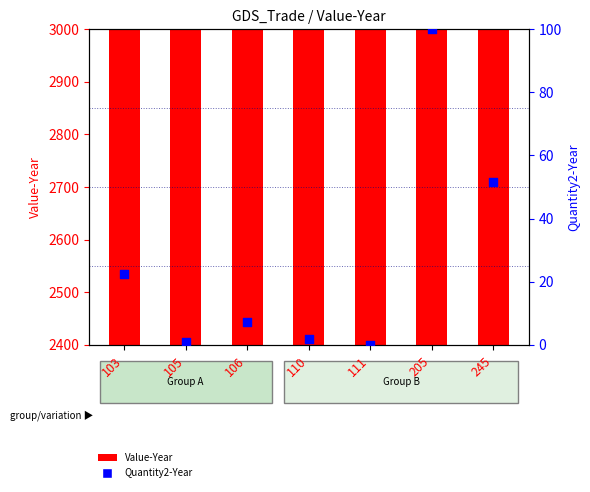

Is the value of Value-Year at 245 greater than the value of Quantity2-Year at 103?

Yes